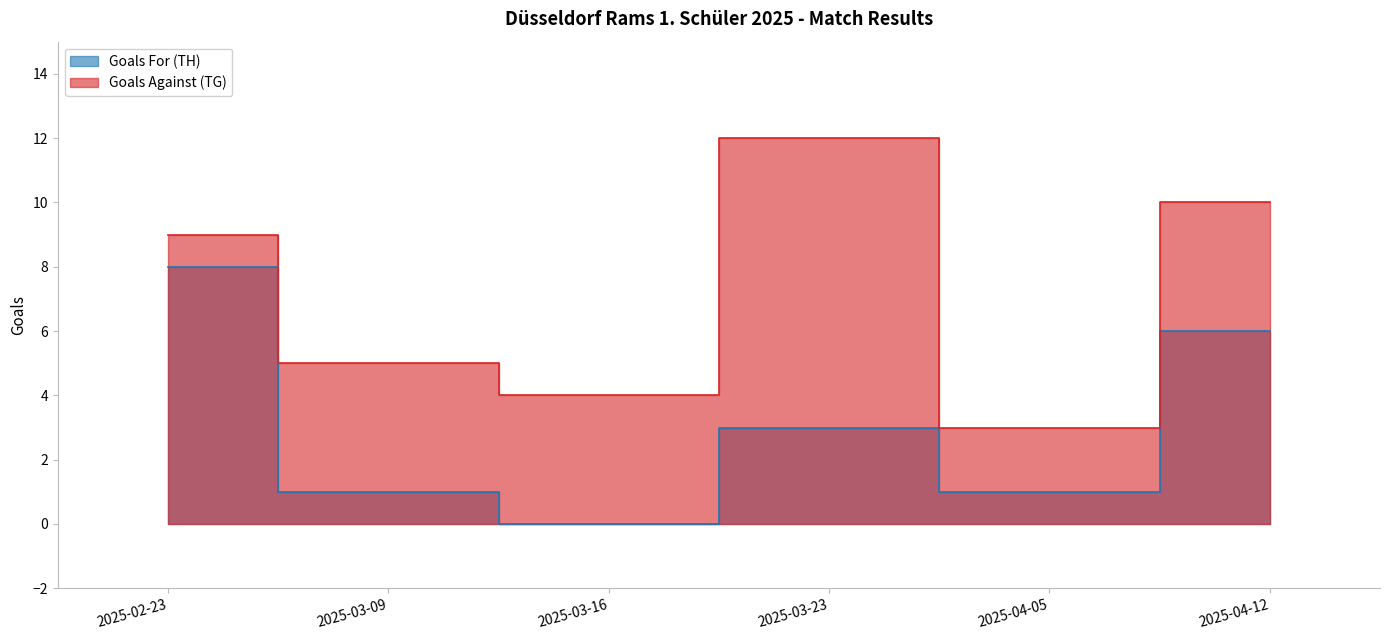

Where does the Goals For (TH) series first go above 3?

2025-02-23